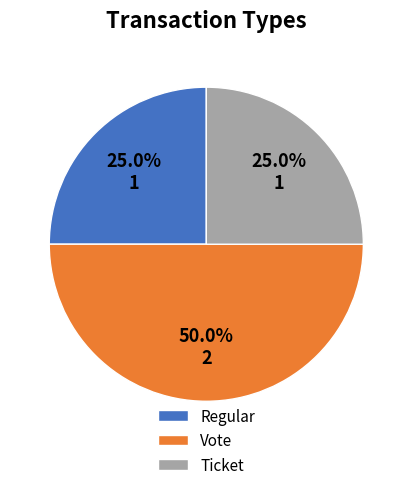

Count the number of slices in the pie.

3